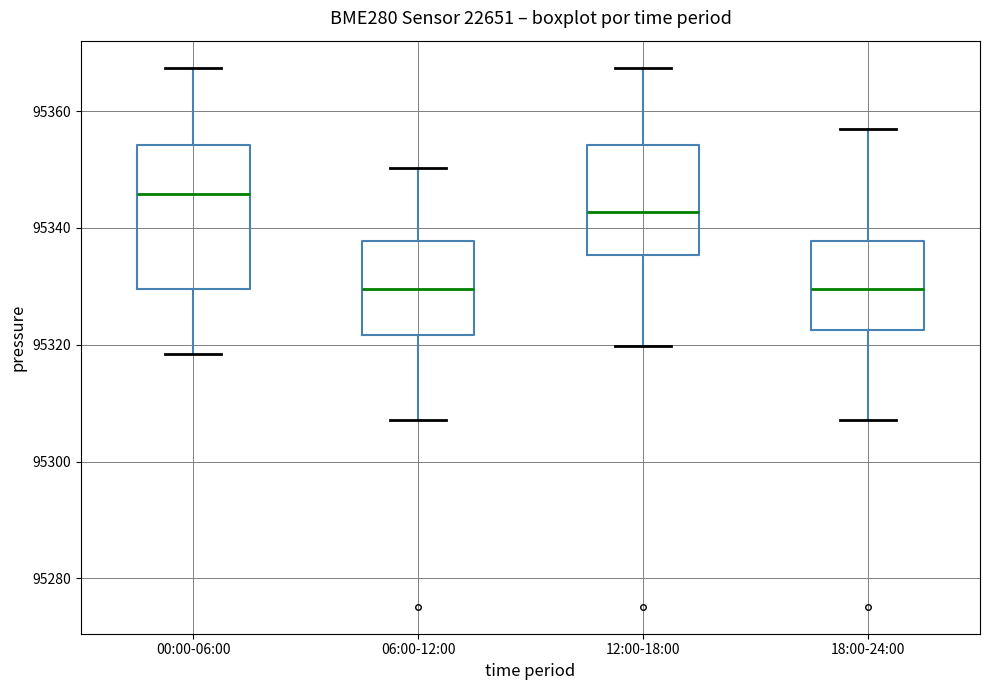

Reading left to right, read every box against the y-axis: the position of its median line, the range the box covers, and the ends of its whiskers. The values are not printed on the chart, so give them approximately, as read against the axis.

00:00-06:00: median 95346, box 95330 to 95354, whiskers 95318 to 95368
06:00-12:00: median 95330, box 95322 to 95338, whiskers 95308 to 95350
12:00-18:00: median 95342, box 95336 to 95354, whiskers 95320 to 95368
18:00-24:00: median 95330, box 95322 to 95338, whiskers 95308 to 95358